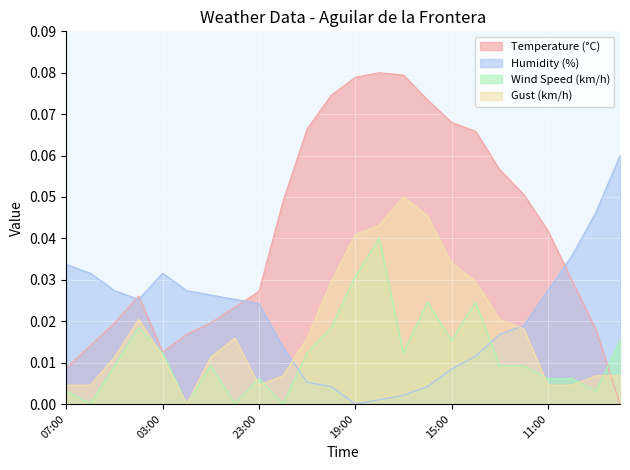

How many times do Gust (km/h) and Humidity (%) cross each other?

2